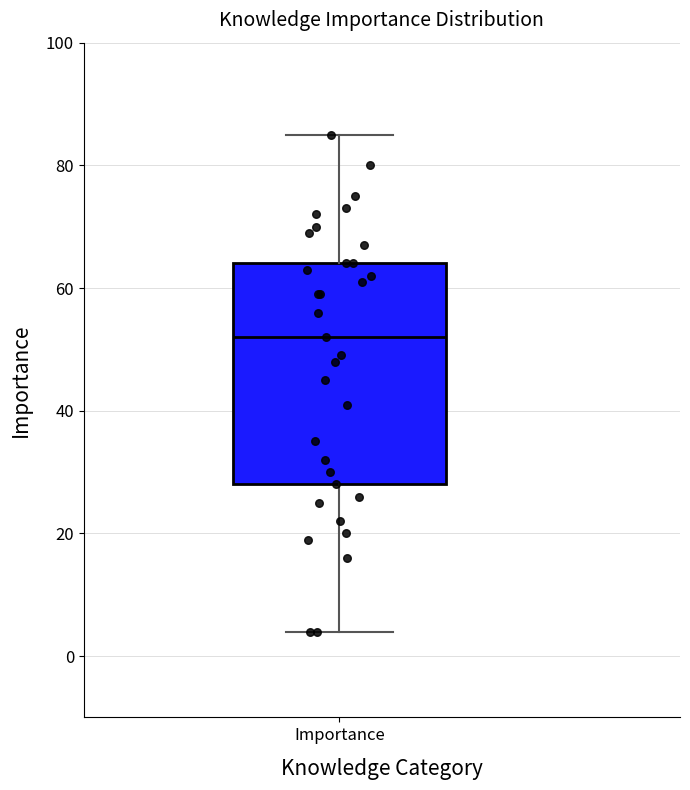

Transcribe this box plot: give where the median line is, the range the box spans, and where the two whiskers end, as read against the y-axis. The values are not printed on the chart, so give them approximately, as read against the axis.

median 52, box 28 to 64, whiskers 4 to 86